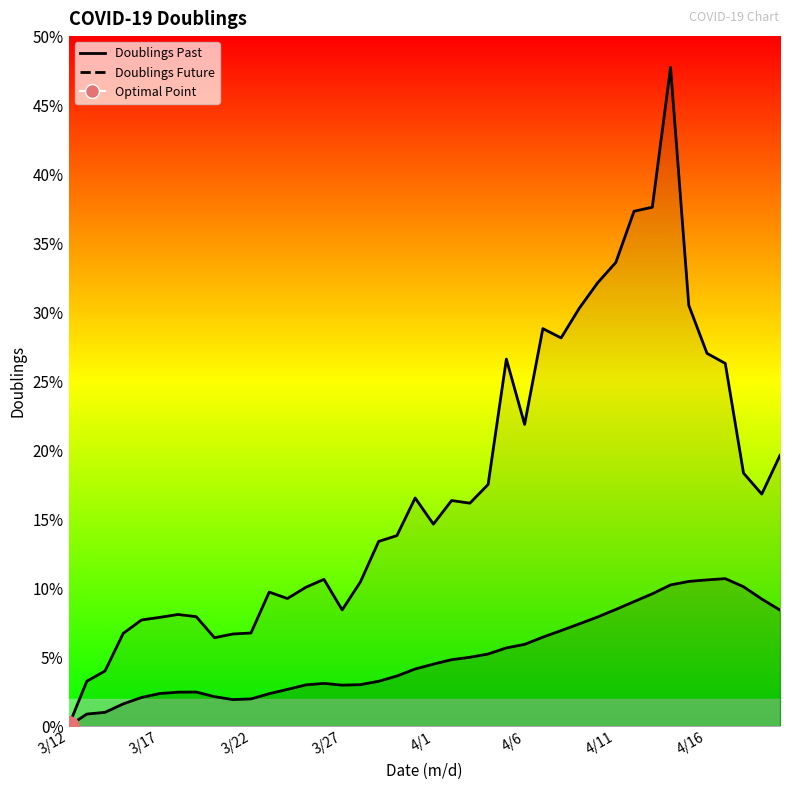

Rank the series at 12 from highest to lowest value.

Doublings Future (line), Doublings Past (line)